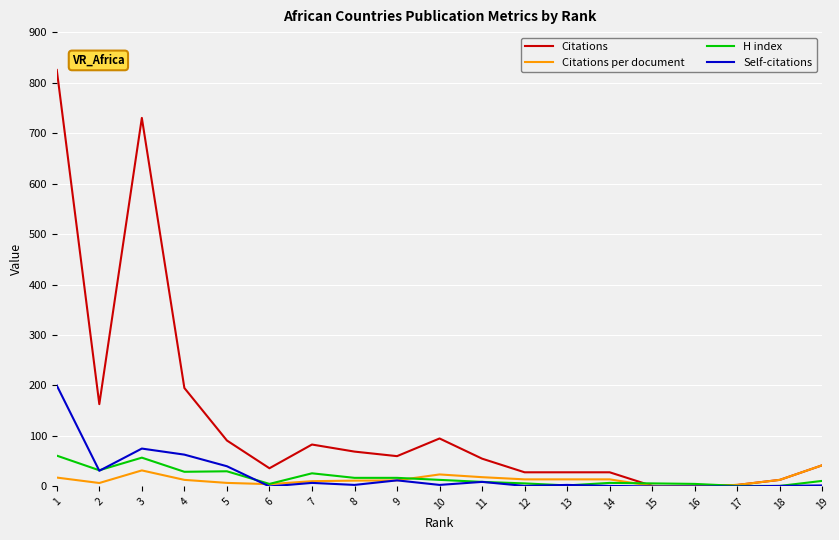

At which category does Citations per document reach its first local valley?

2